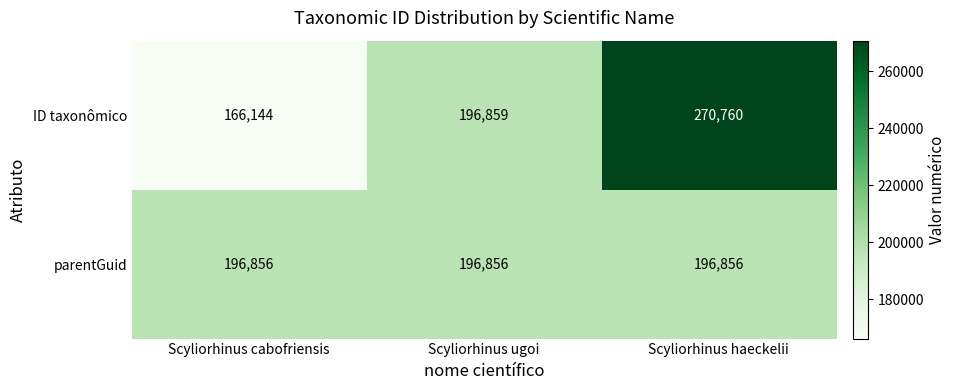

At how many categories does at least one series exceed 192200?

3